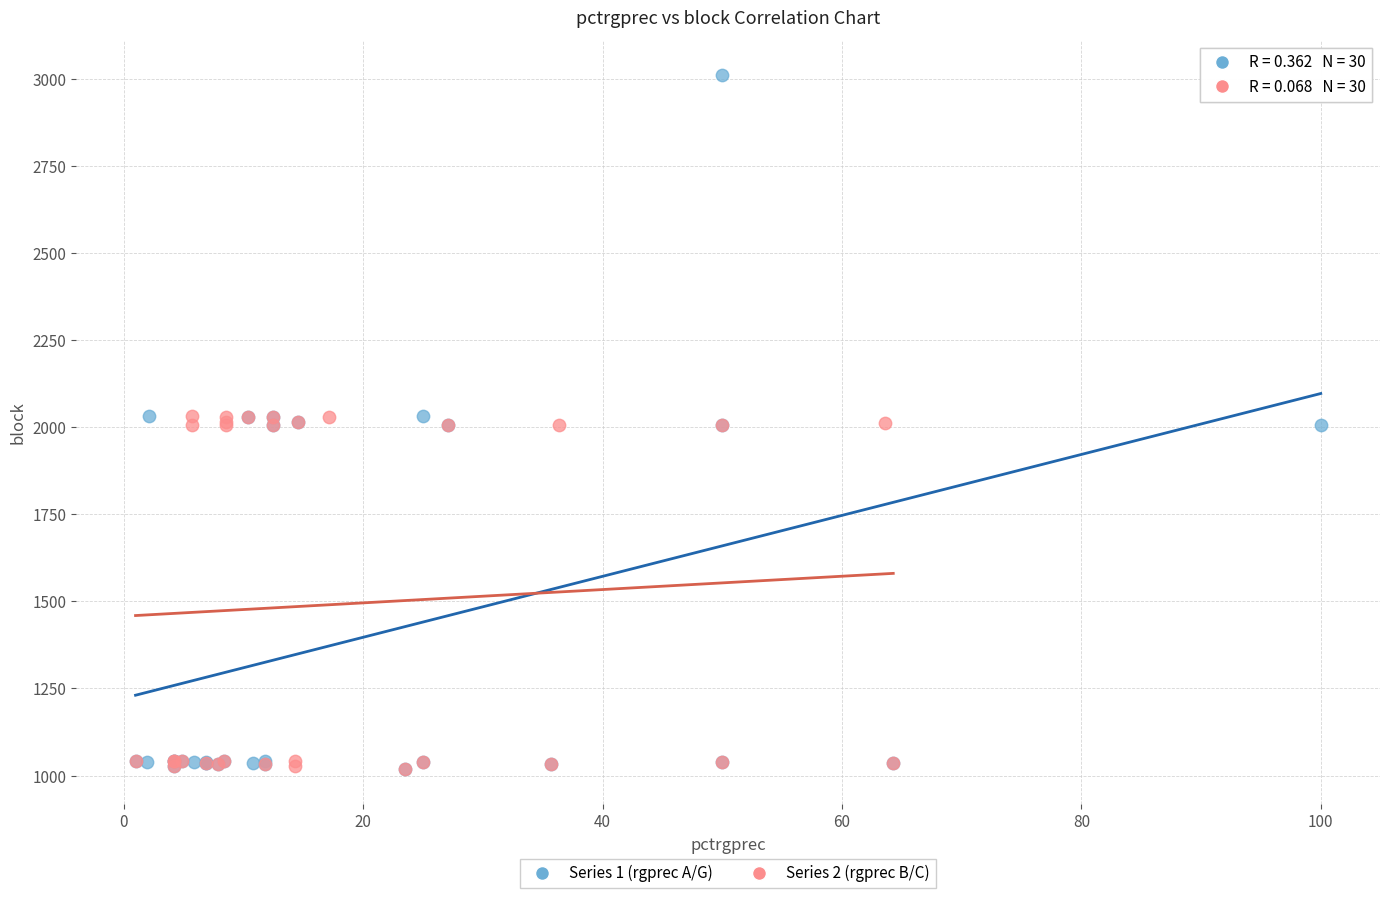

Which series has the largest Y range (max minus min)?

Series 1 (rgprec A/G)